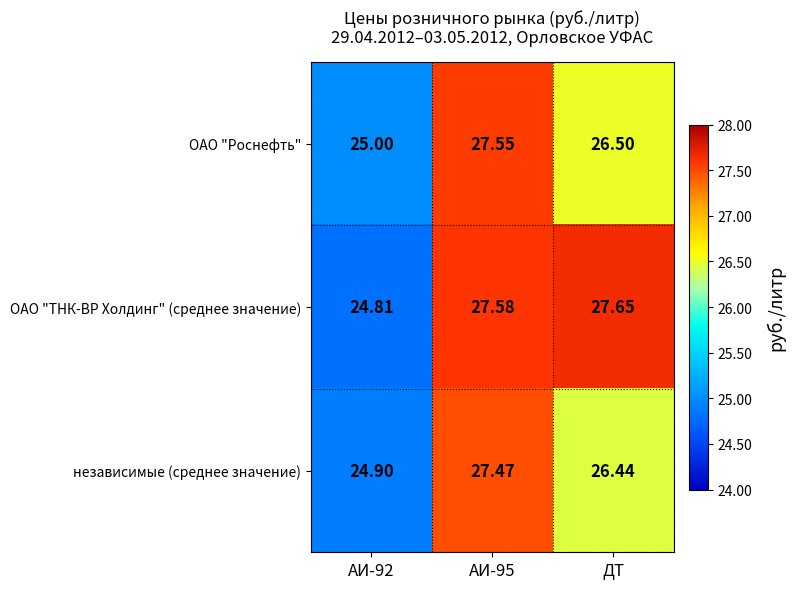

At АИ-95, list the series in order from smallest to largest.

независимые (среднее значение), ОАО "Роснефть", ОАО "ТНК-ВР Холдинг" (среднее значение)